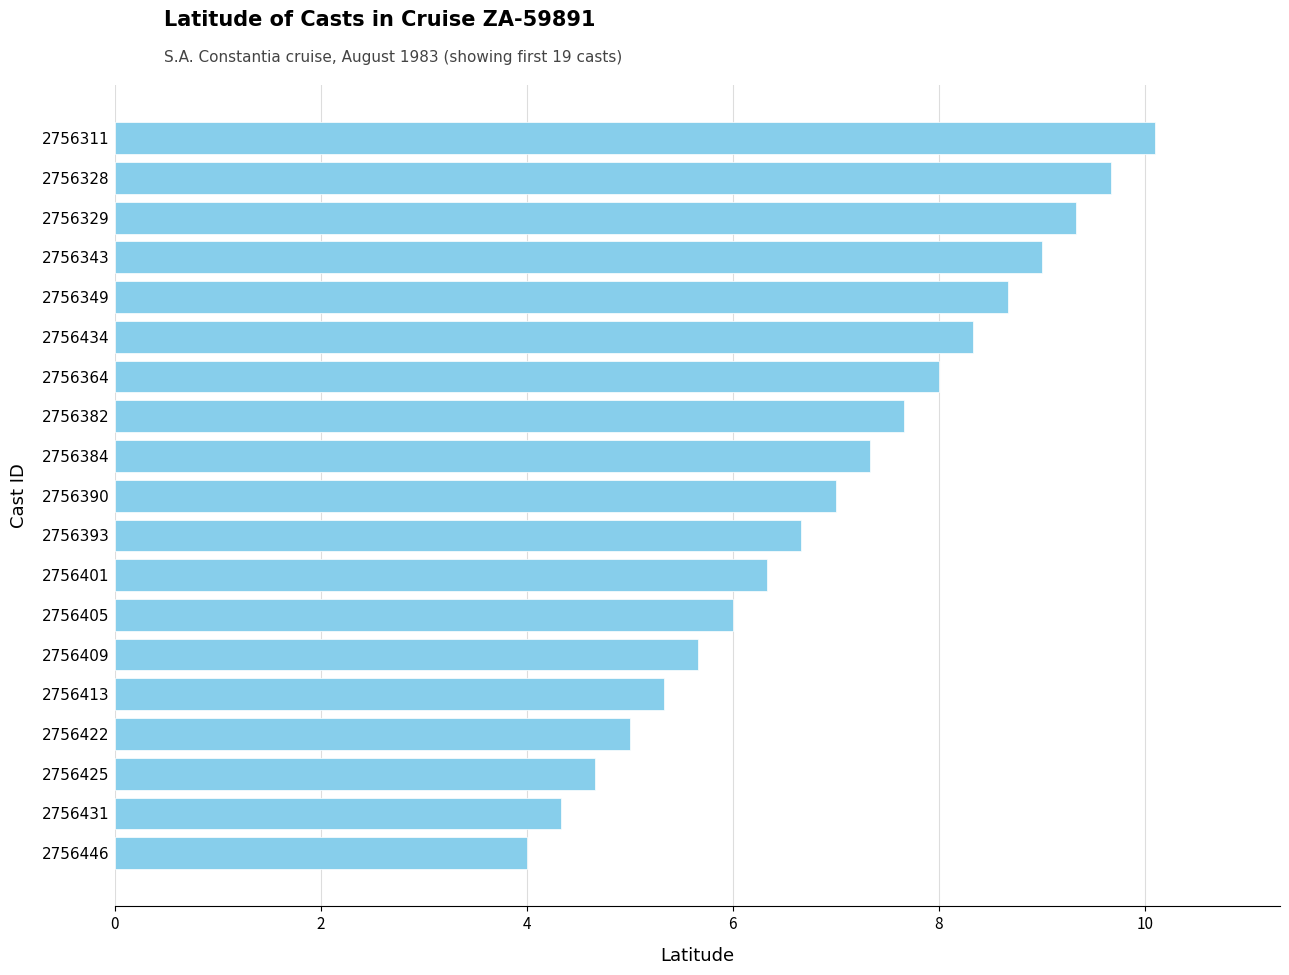

What is the approximate value at 2756431?

4.3